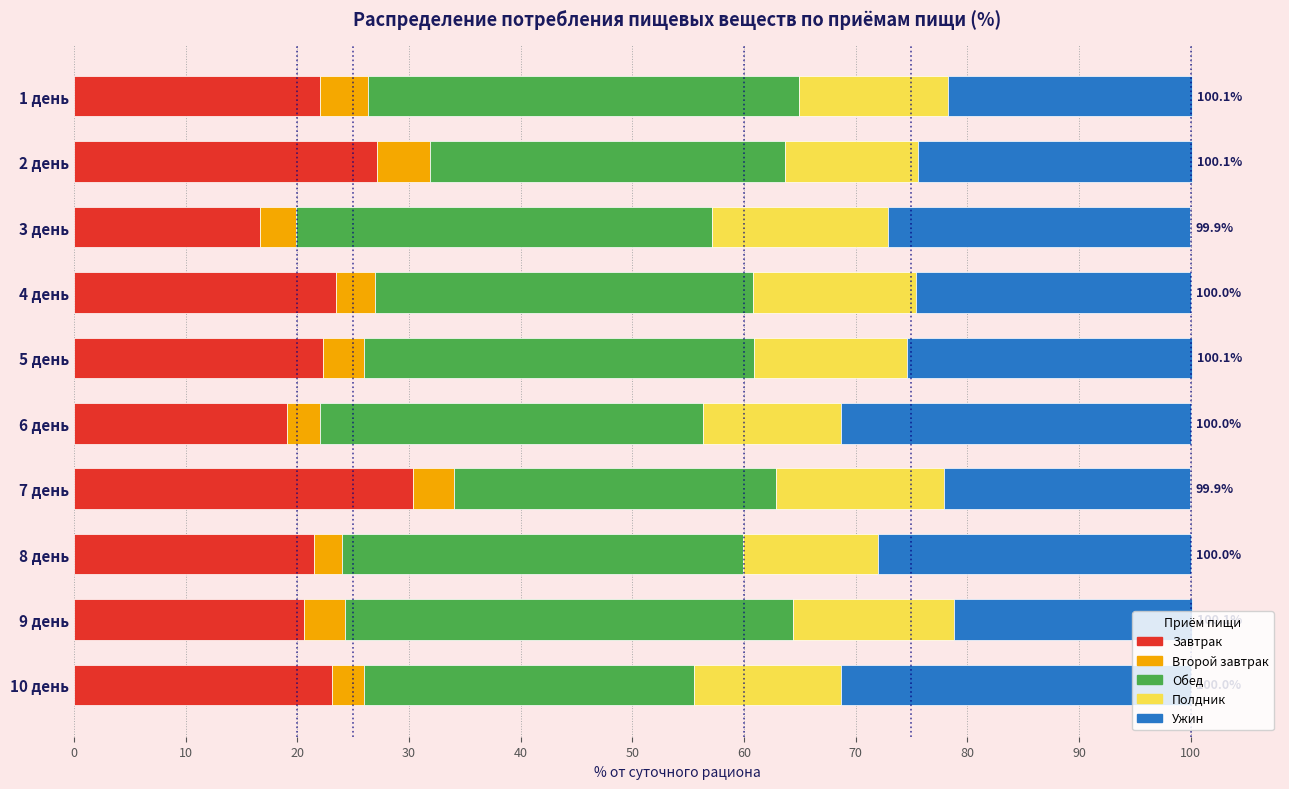

What is the average value of the Завтрак series?

22.6